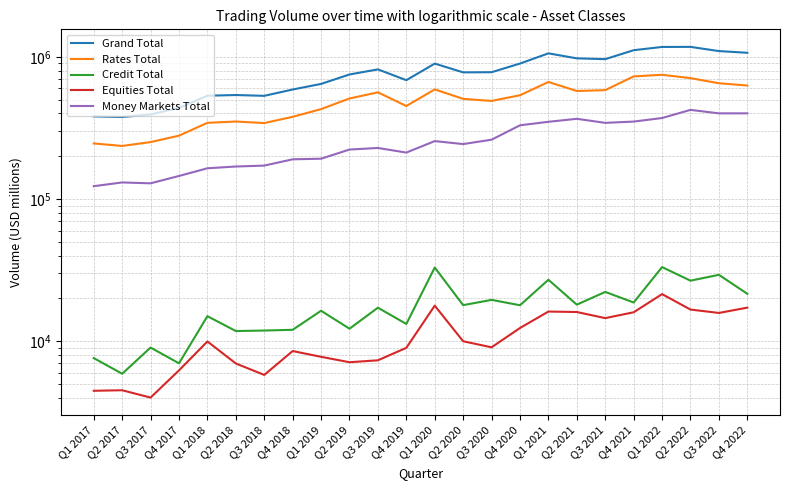

At how many categories does at least one series exceed 184804?

24